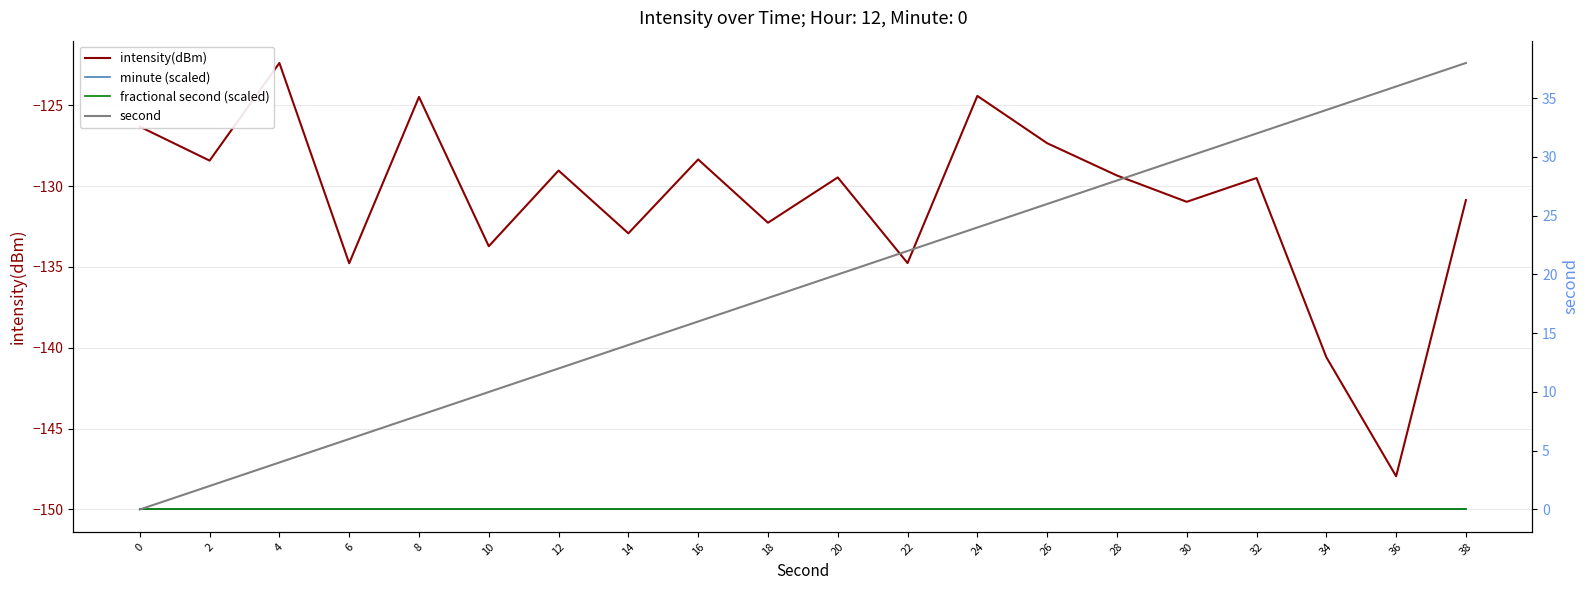

At which category is the sum across all series the highest?

38